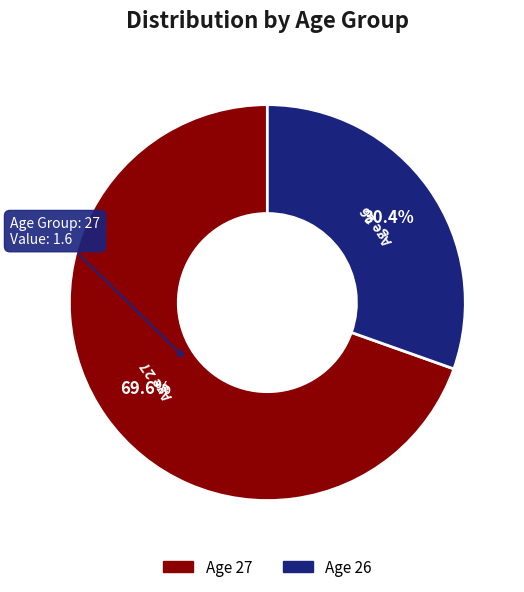

Is there any slice that represents more than half of the pie?

Yes